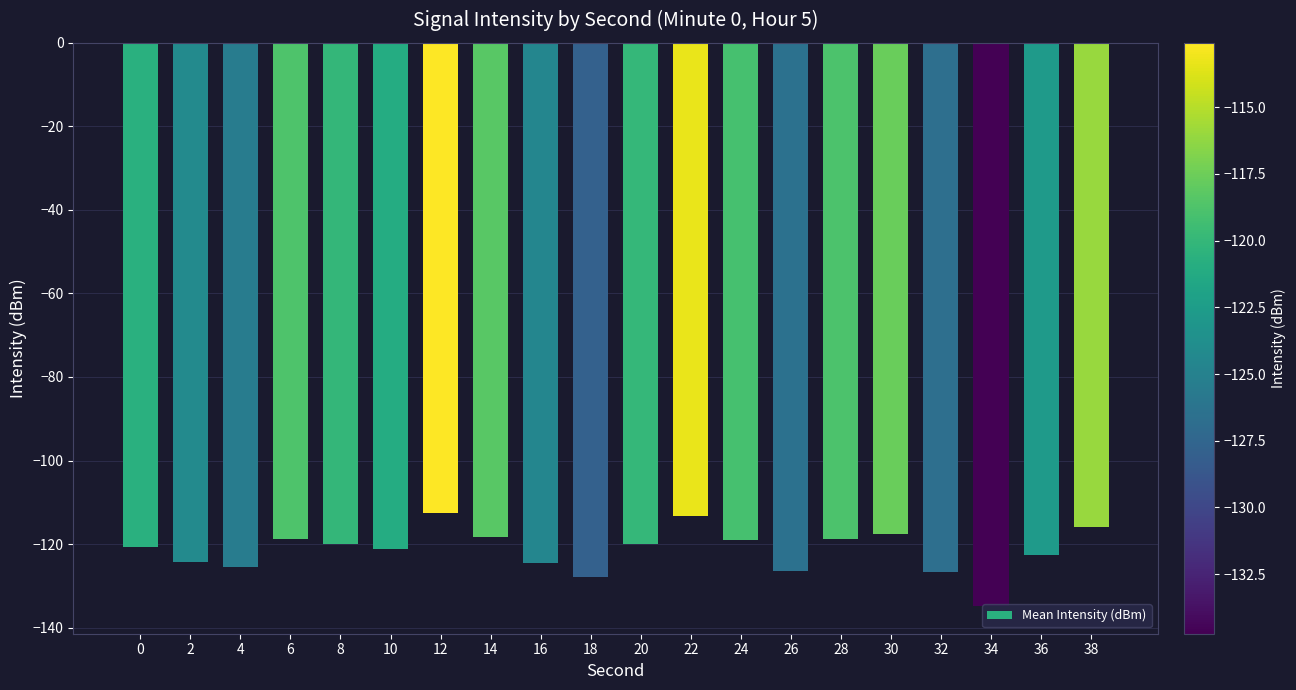

What is the value of the 2nd bar from the left?

-124.2